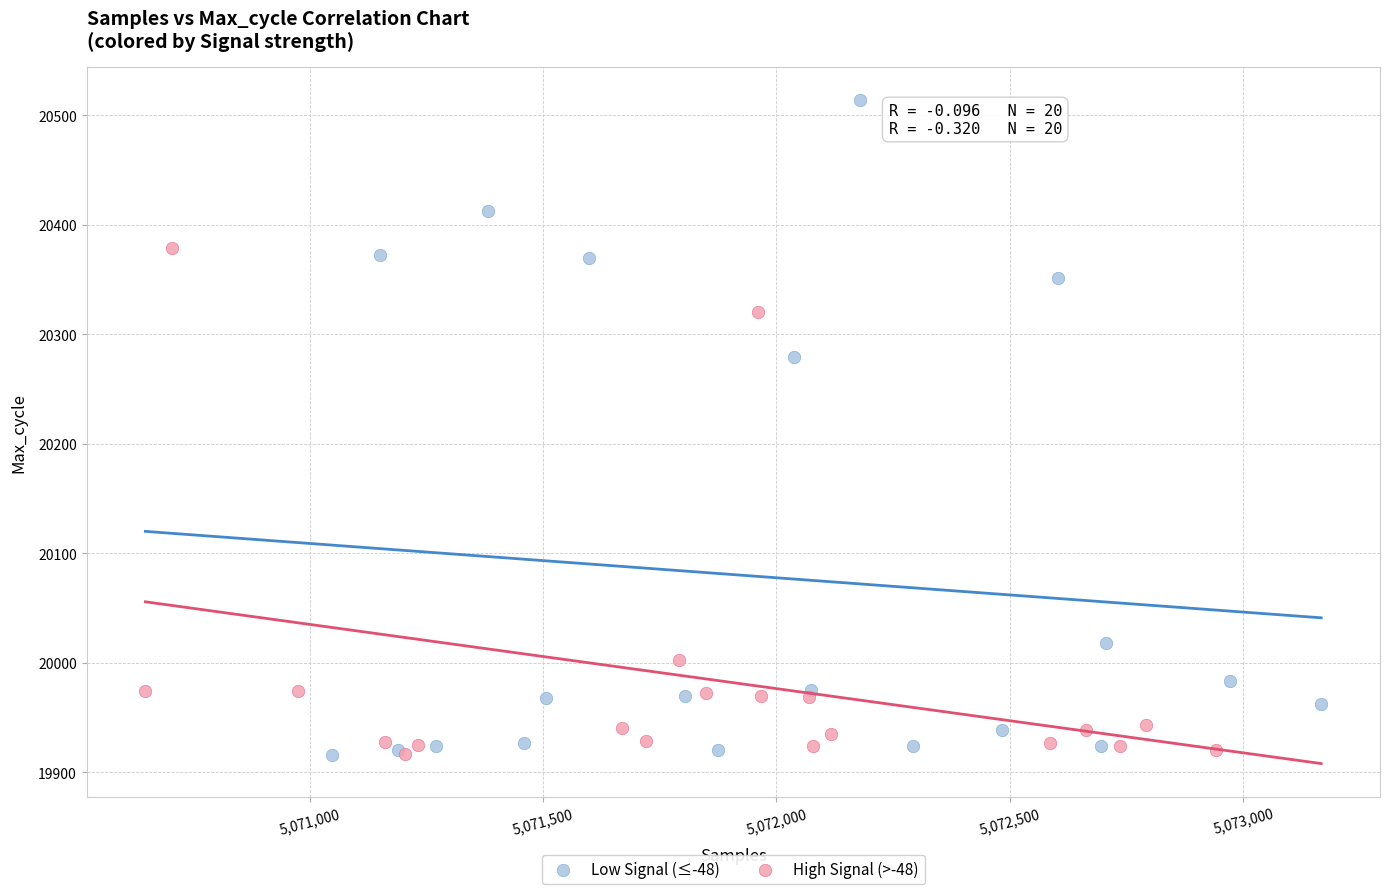

Which series contains the highest Y value?

Low Signal (≤-48)